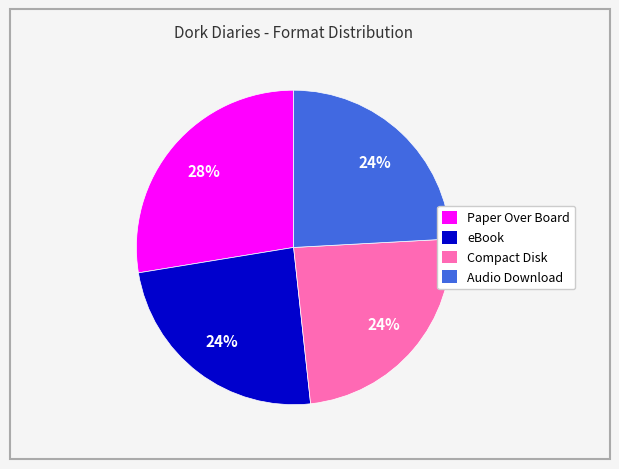

Is the sum of Compact Disk and eBook greater than half?

No